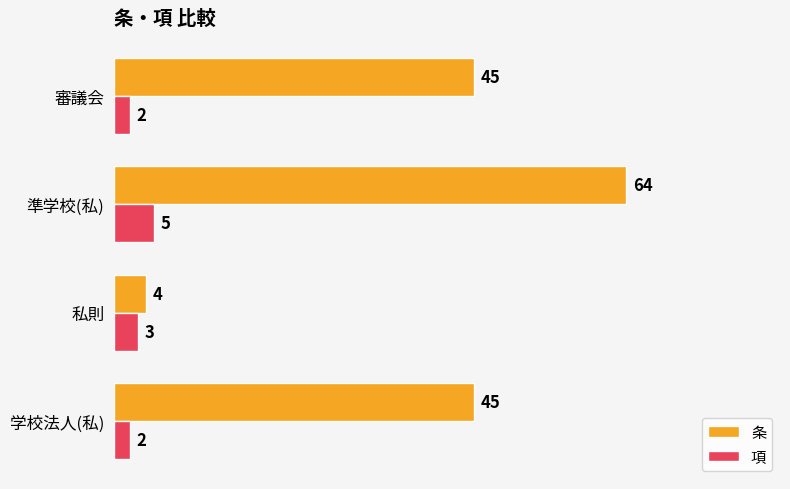

Is it true that 項 equals 5 at 準学校(私)?

True